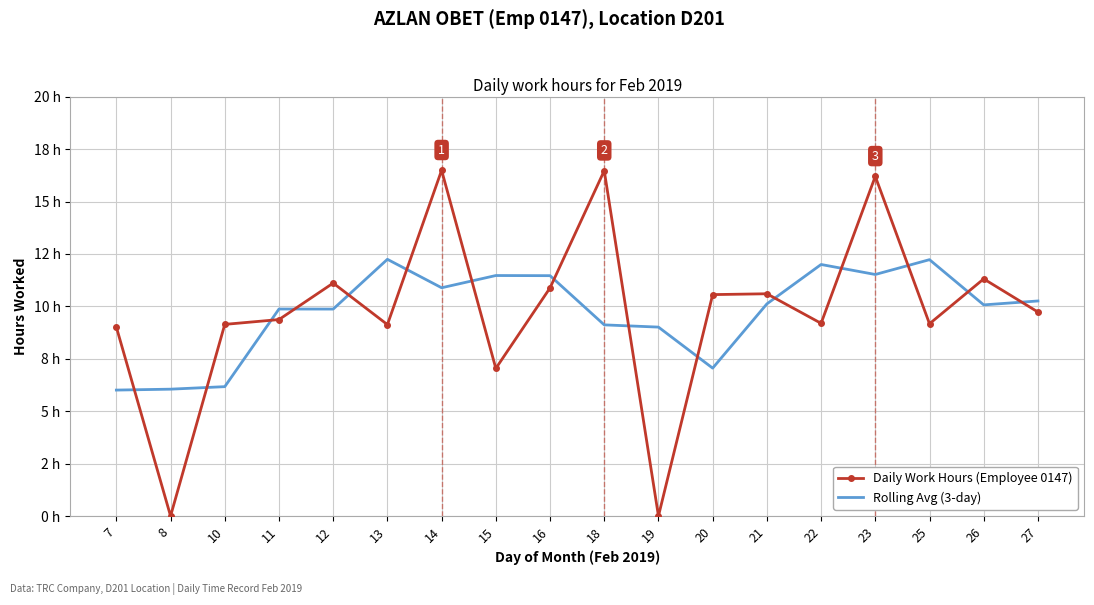

What are all the series names shown in the legend?

Daily Work Hours (Employee 0147), Rolling Avg (3-day)